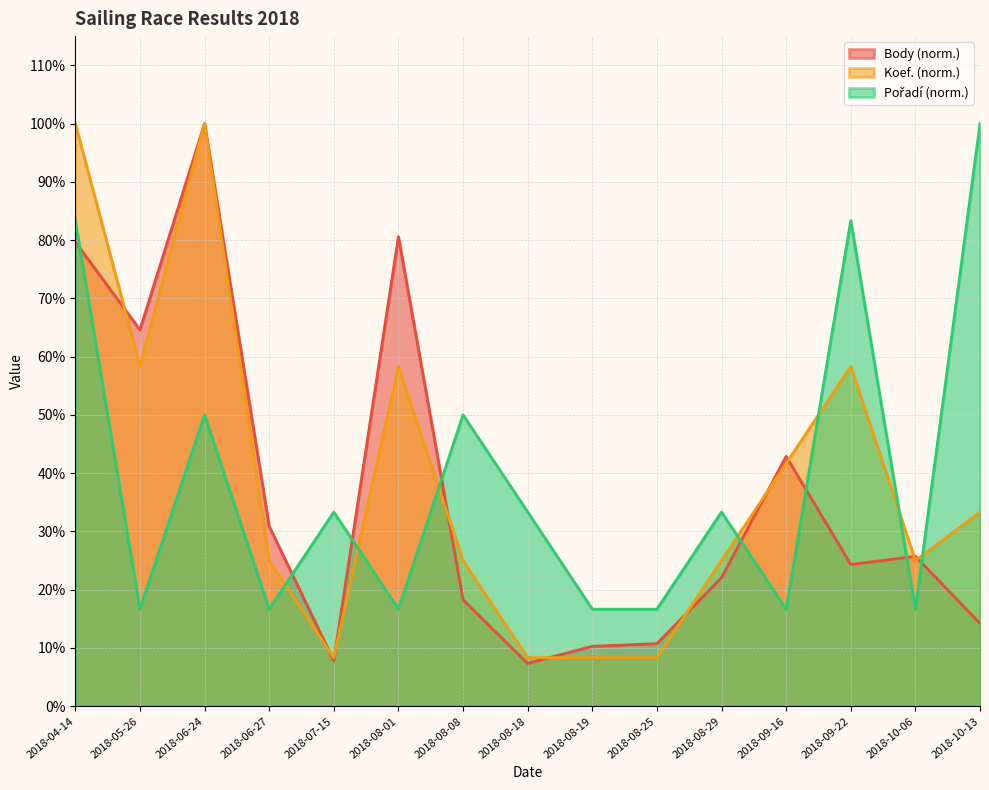

Which label corresponds to the largest value in the chart?

2018-06-24